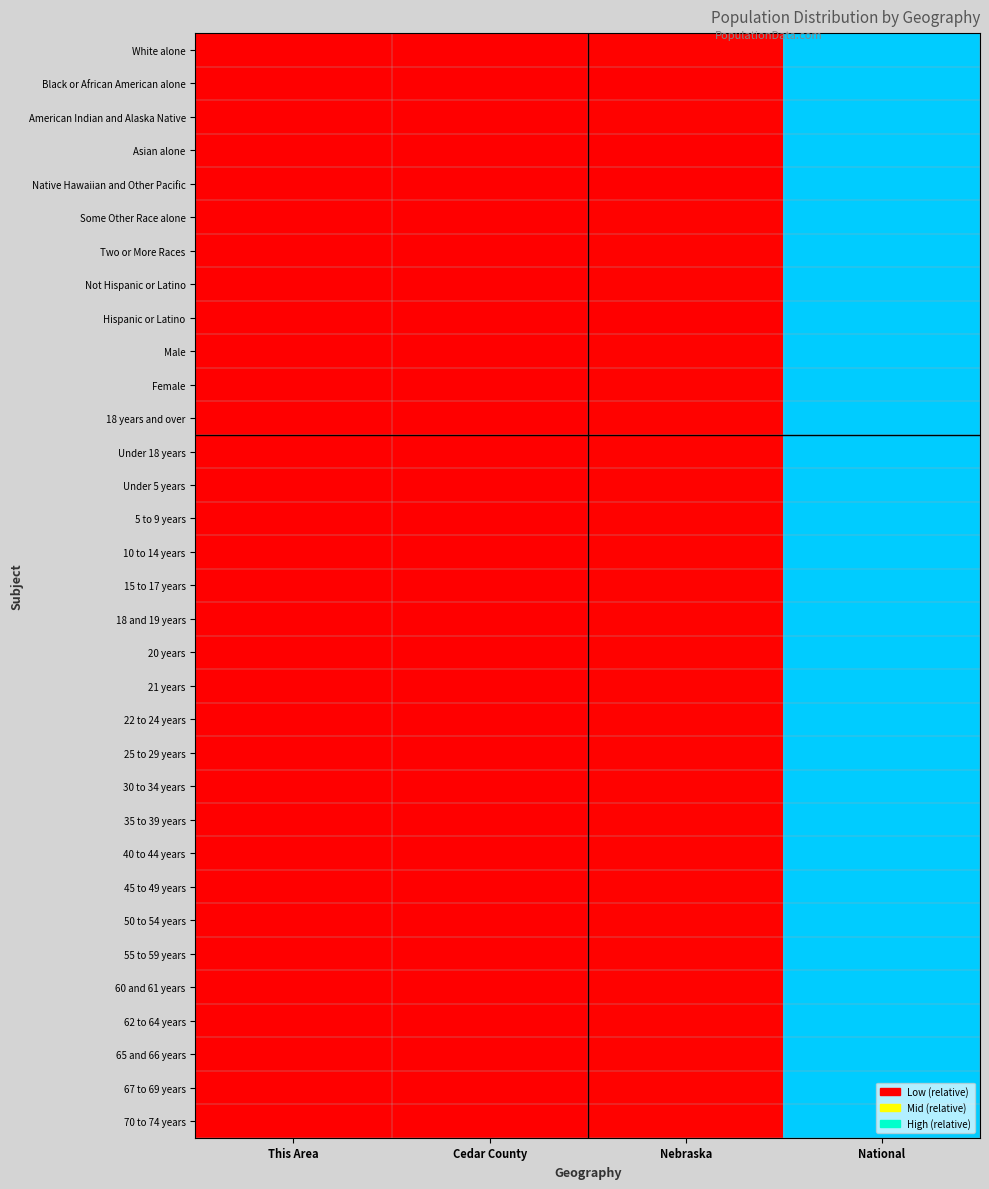

Reading left to right, transcribe all the data shown in this chart.

White alone: This Area=0.0	Cedar County=0.0	Nebraska=0.0	National=1.0
Black or African American alone: This Area=0.0	Cedar County=0.0	Nebraska=0.0	National=1.0
American Indian and Alaska Native: This Area=0.0	Cedar County=0.0	Nebraska=0.0	National=1.0
Asian alone: This Area=0.0	Cedar County=0.0	Nebraska=0.0	National=1.0
Native Hawaiian and Other Pacific: This Area=0.0	Cedar County=0.0	Nebraska=0.0	National=1.0
Some Other Race alone: This Area=0.0	Cedar County=0.0	Nebraska=0.0	National=1.0
Two or More Races: This Area=0.0	Cedar County=0.0	Nebraska=0.0	National=1.0
Not Hispanic or Latino: This Area=0.0	Cedar County=0.0	Nebraska=0.0	National=1.0
Hispanic or Latino: This Area=0.0	Cedar County=0.0	Nebraska=0.0	National=1.0
Male: This Area=0.0	Cedar County=0.0	Nebraska=0.0	National=1.0
Female: This Area=0.0	Cedar County=0.0	Nebraska=0.0	National=1.0
18 years and over: This Area=0.0	Cedar County=0.0	Nebraska=0.0	National=1.0
Under 18 years: This Area=0.0	Cedar County=0.0	Nebraska=0.0	National=1.0
Under 5 years: This Area=0.0	Cedar County=0.0	Nebraska=0.0	National=1.0
5 to 9 years: This Area=0.0	Cedar County=0.0	Nebraska=0.0	National=1.0
10 to 14 years: This Area=0.0	Cedar County=0.0	Nebraska=0.0	National=1.0
15 to 17 years: This Area=0.0	Cedar County=0.0	Nebraska=0.0	National=1.0
18 and 19 years: This Area=0.0	Cedar County=0.0	Nebraska=0.0	National=1.0
20 years: This Area=0.0	Cedar County=0.0	Nebraska=0.0	National=1.0
21 years: This Area=0.0	Cedar County=0.0	Nebraska=0.0	National=1.0
22 to 24 years: This Area=0.0	Cedar County=0.0	Nebraska=0.0	National=1.0
25 to 29 years: This Area=0.0	Cedar County=0.0	Nebraska=0.0	National=1.0
30 to 34 years: This Area=0.0	Cedar County=0.0	Nebraska=0.0	National=1.0
35 to 39 years: This Area=0.0	Cedar County=0.0	Nebraska=0.0	National=1.0
40 to 44 years: This Area=0.0	Cedar County=0.0	Nebraska=0.0	National=1.0
45 to 49 years: This Area=0.0	Cedar County=0.0	Nebraska=0.0	National=1.0
50 to 54 years: This Area=0.0	Cedar County=0.0	Nebraska=0.0	National=1.0
55 to 59 years: This Area=0.0	Cedar County=0.0	Nebraska=0.0	National=1.0
60 and 61 years: This Area=0.0	Cedar County=0.0	Nebraska=0.0	National=1.0
62 to 64 years: This Area=0.0	Cedar County=0.0	Nebraska=0.0	National=1.0
65 and 66 years: This Area=0.0	Cedar County=0.0	Nebraska=0.0	National=1.0
67 to 69 years: This Area=0.0	Cedar County=0.0	Nebraska=0.0	National=1.0
70 to 74 years: This Area=0.0	Cedar County=0.0	Nebraska=0.0	National=1.0